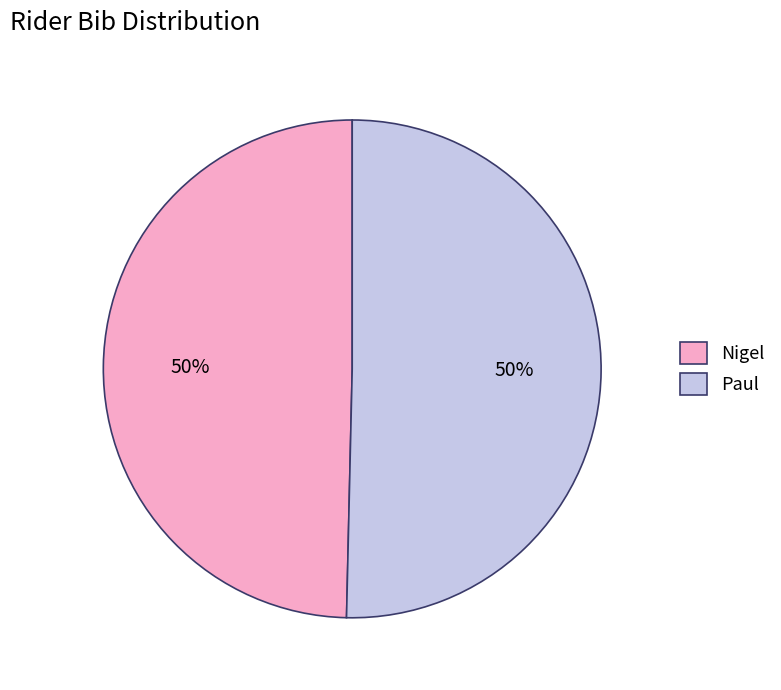

Count the number of slices in the pie.

2